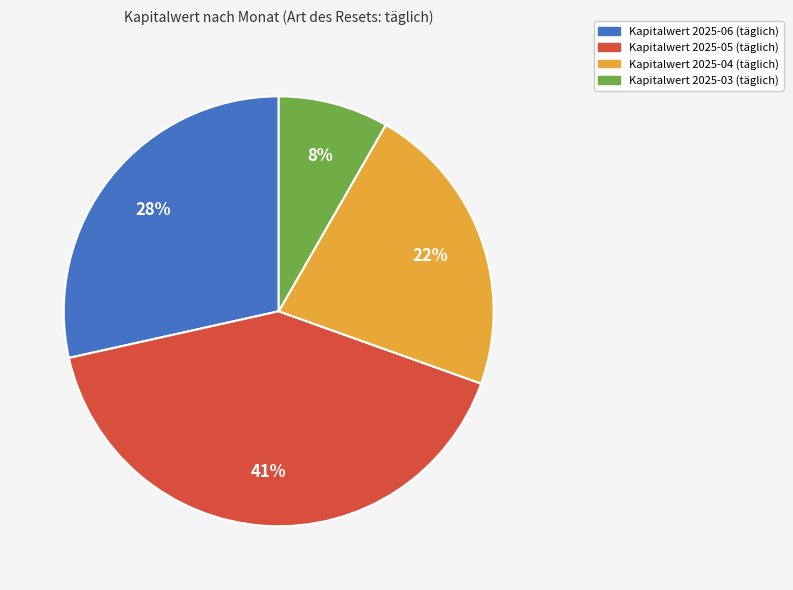

To the nearest percent, what is the average slice percentage?

25%